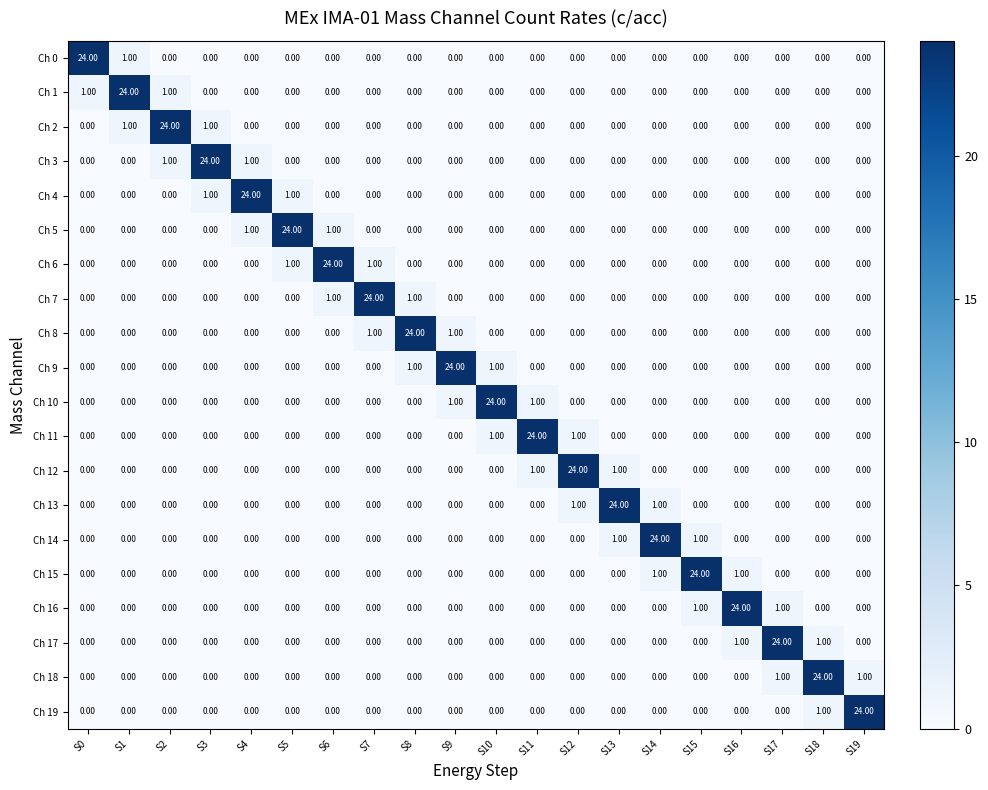

What is the total value across all series at S18?

26